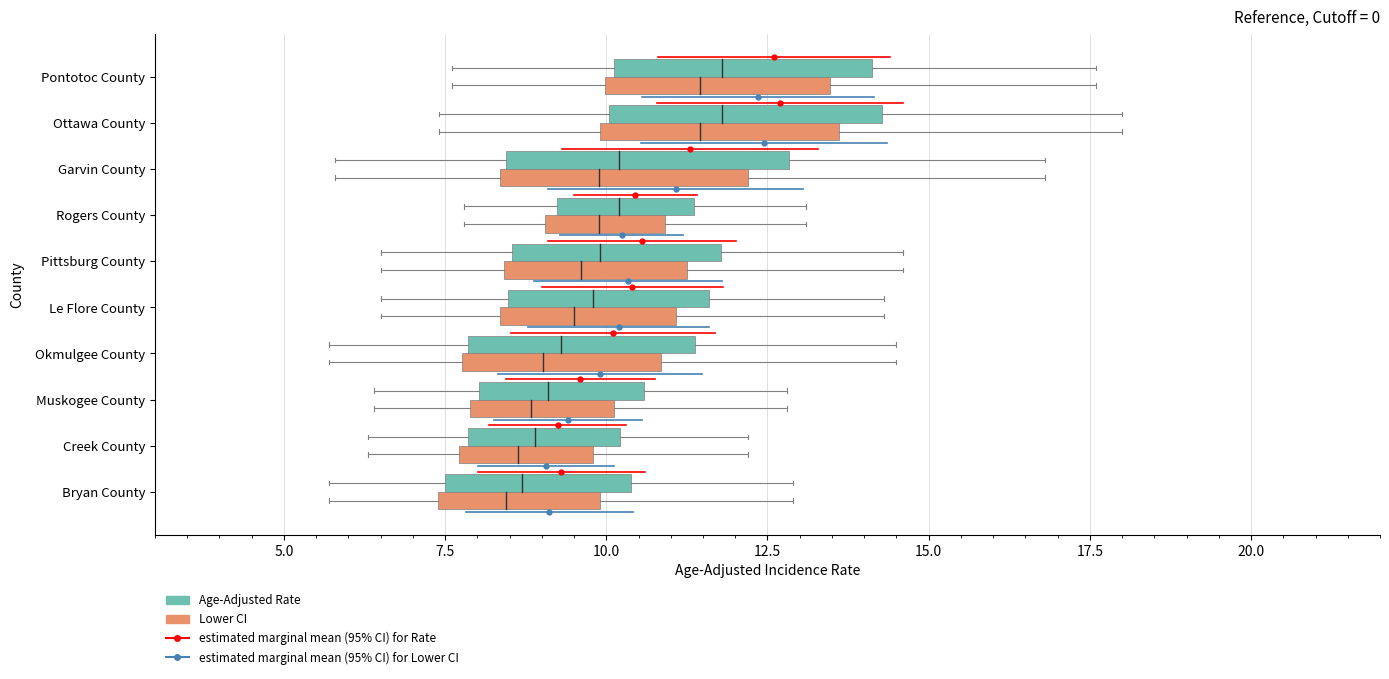

Reading right to left, what are all the values shown in this chart?

Age-Adjusted Incidence Rate: Bryan County=8.7	Creek County=8.9	Muskogee County=9.1	Okmulgee County=9.3	Le Flore County=9.8	Pittsburg County=9.9	Rogers County=10.2	Garvin County=10.2	Ottawa County=11.8	Pontotoc County=11.8
Lower 95% CI: Bryan County=5.7	Creek County=6.3	Muskogee County=6.4	Okmulgee County=5.7	Le Flore County=6.5	Pittsburg County=6.5	Rogers County=7.8	Garvin County=5.8	Ottawa County=7.4	Pontotoc County=7.6
Upper 95% CI: Bryan County=12.9	Creek County=12.2	Muskogee County=12.8	Okmulgee County=14.5	Le Flore County=14.3	Pittsburg County=14.6	Rogers County=13.1	Garvin County=16.8	Ottawa County=18.0	Pontotoc County=17.6